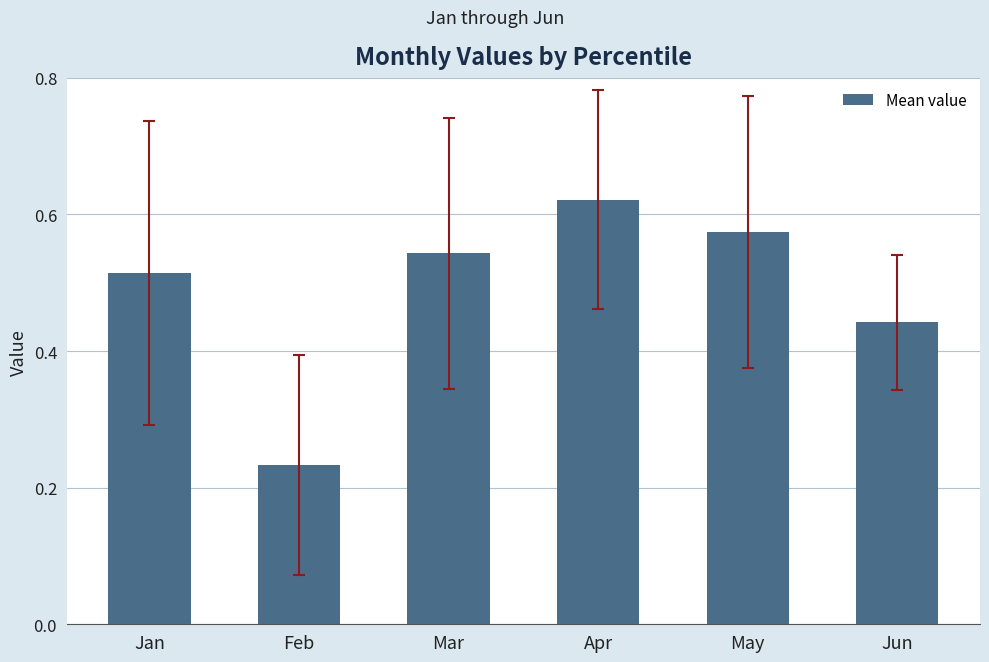

Between Apr and Mar, which is larger?

Apr